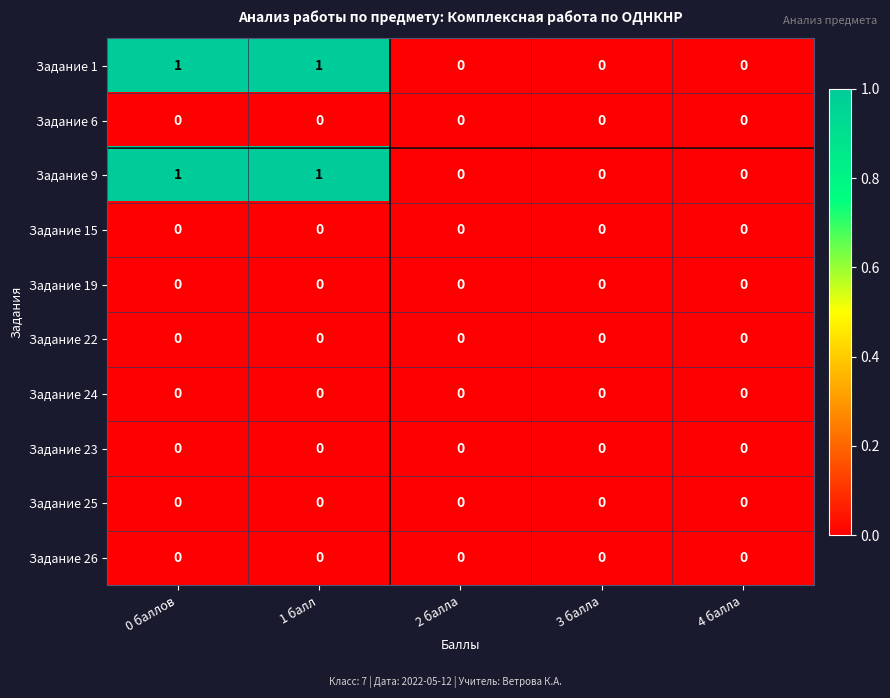

The value of Задание 15 at 4 балла is 0. True or false?

True